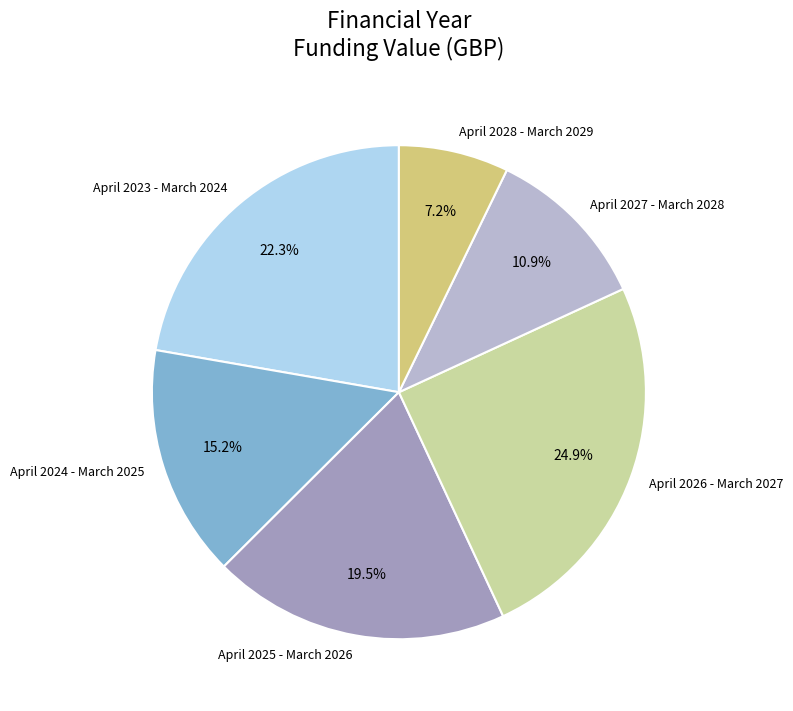

Count the number of slices in the pie.

6